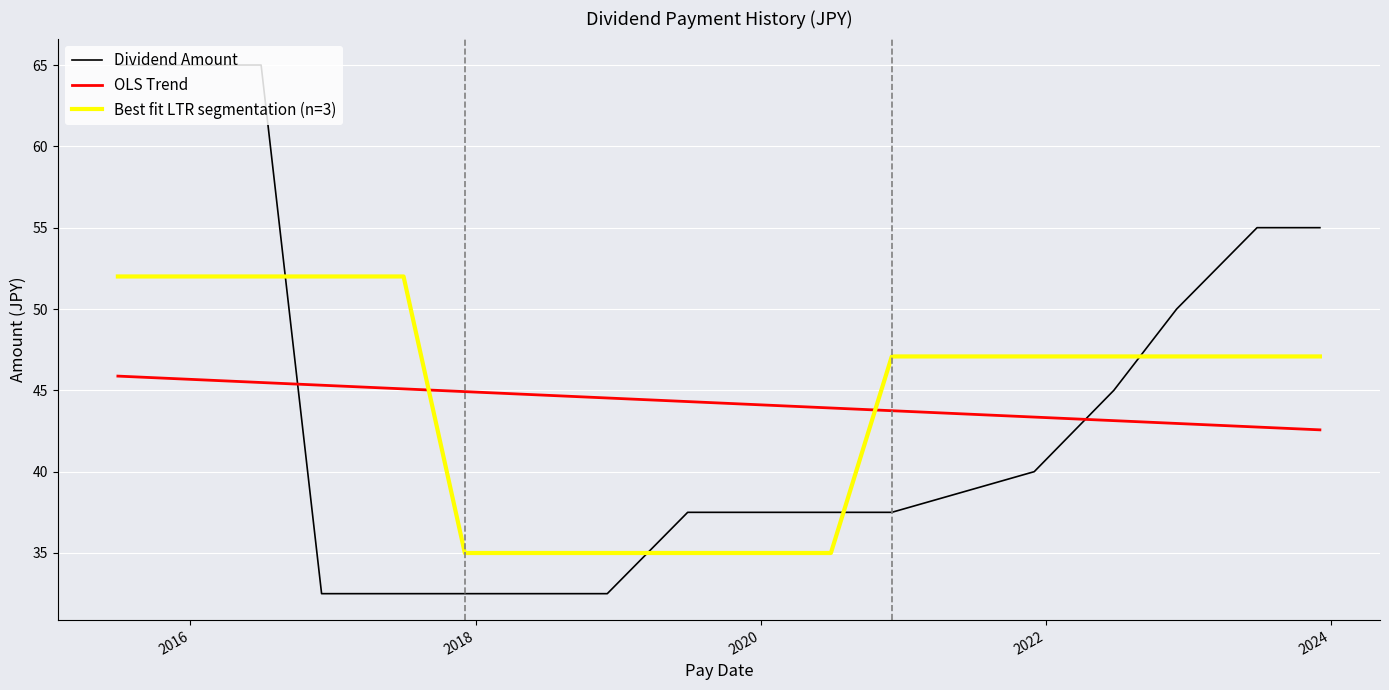

What is the maximum value shown in the chart?

65.0